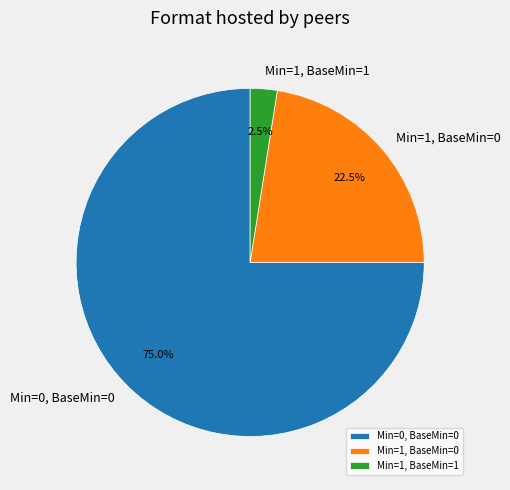

Count the number of slices in the pie.

3